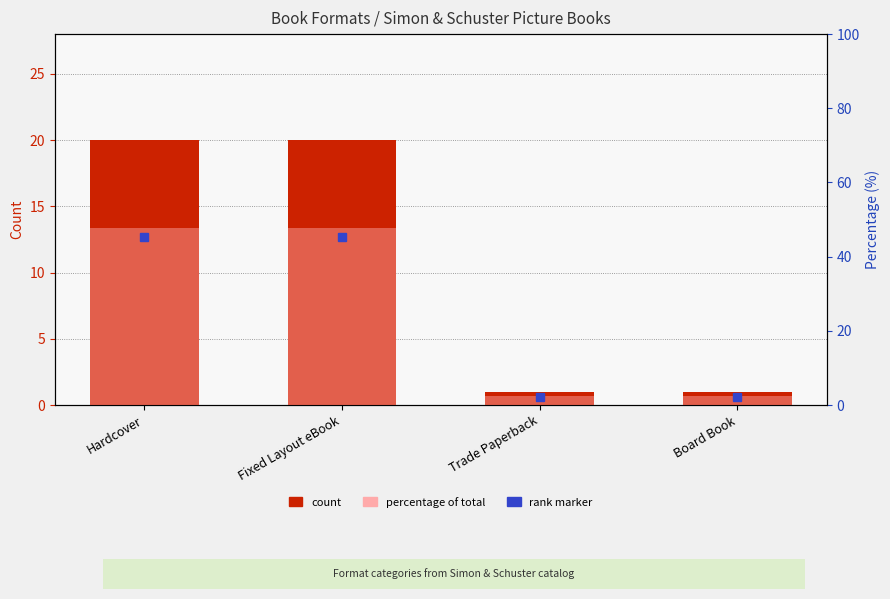

True or false: count has a value of 0.4 at Board Book.

False